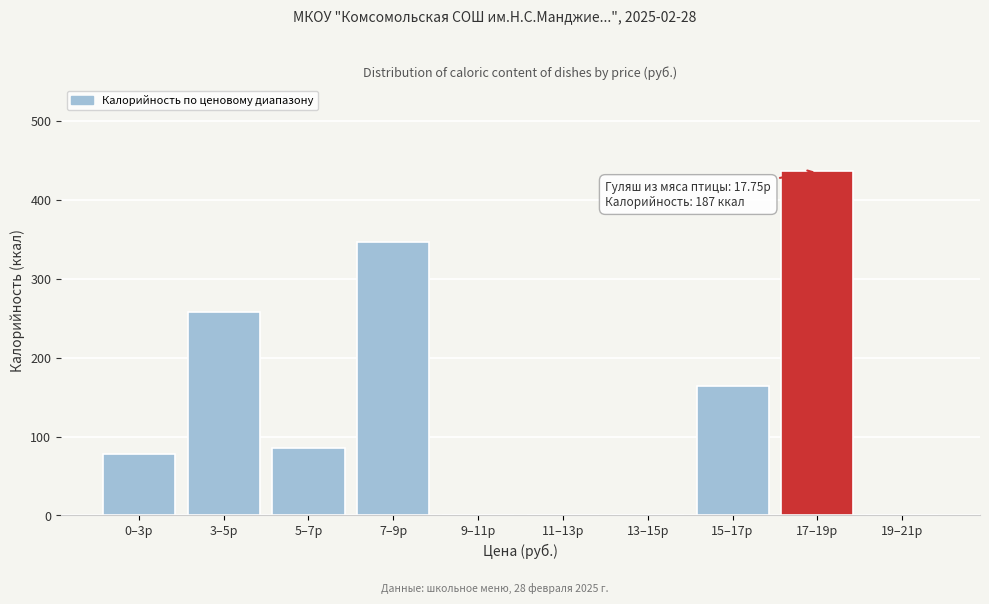

Reading left to right, list all the values displayed in this chart.

0–3р=78	3–5р=258	5–7р=86	7–9р=347	9–11р=0	11–13р=0	13–15р=0	15–17р=164	17–19р=437	19–21р=0